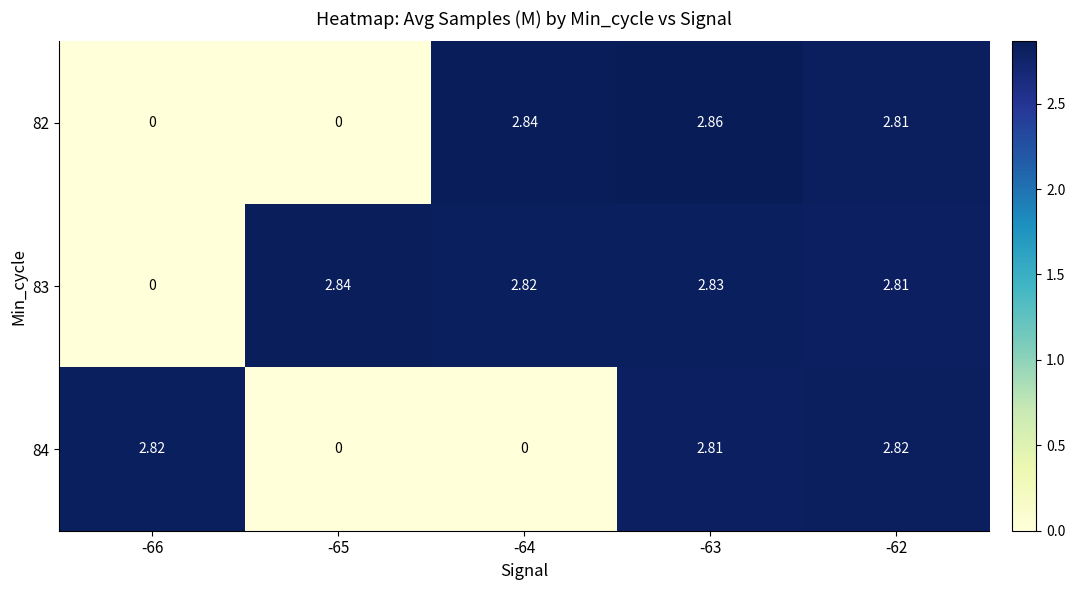

List the series in order of their peak value, highest first.

82, 83, 84